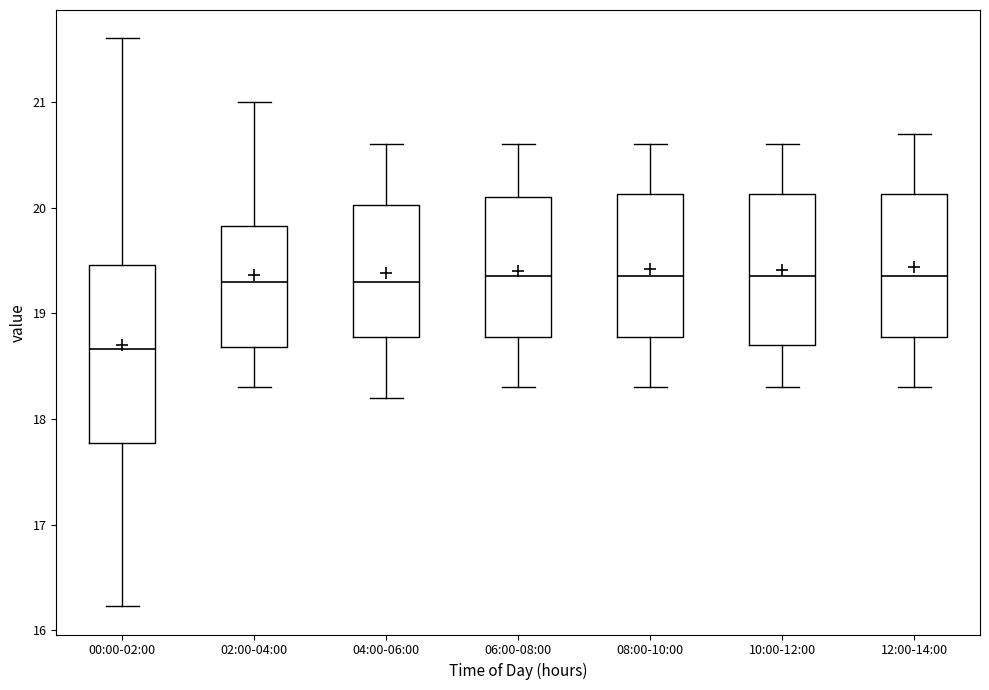

Where is the upper edge of the box for 08:00-10:00 on the y-axis? The values are not printed on the chart, so give them approximately, as read against the axis.

20.1